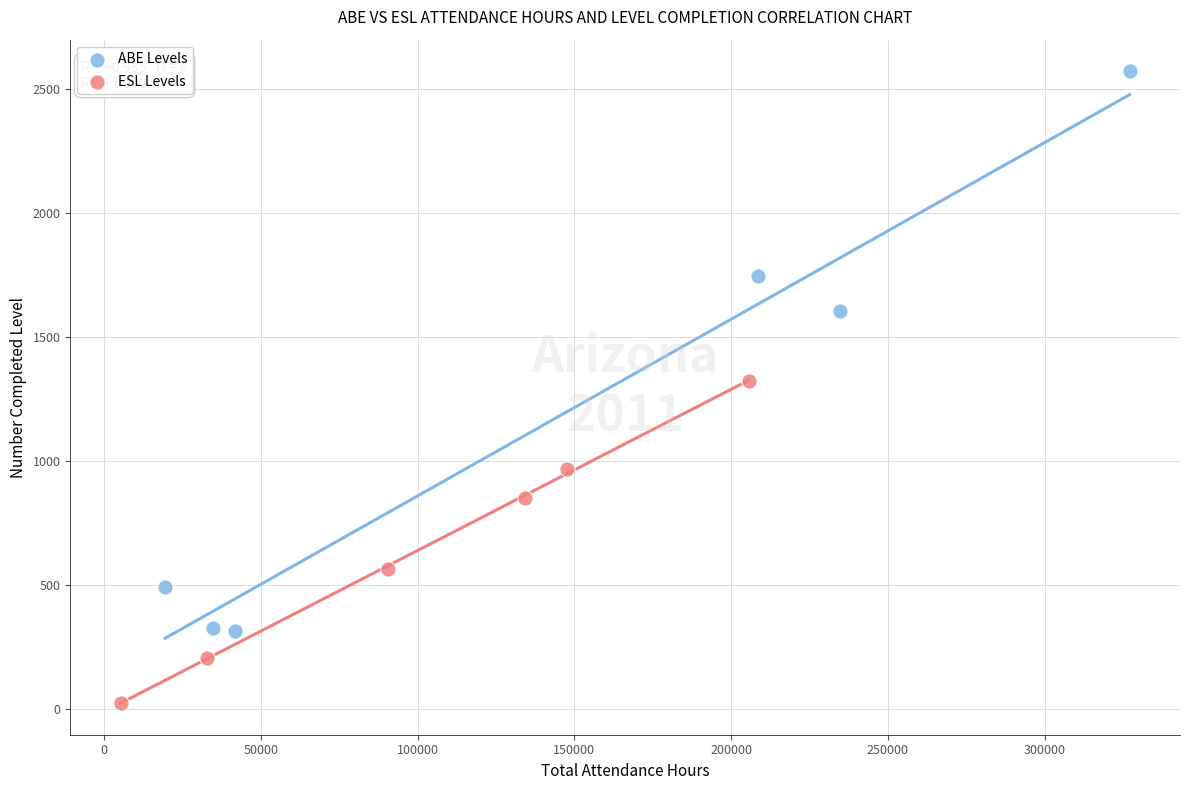

What are all the series names shown in the legend?

ABE Levels, ESL Levels